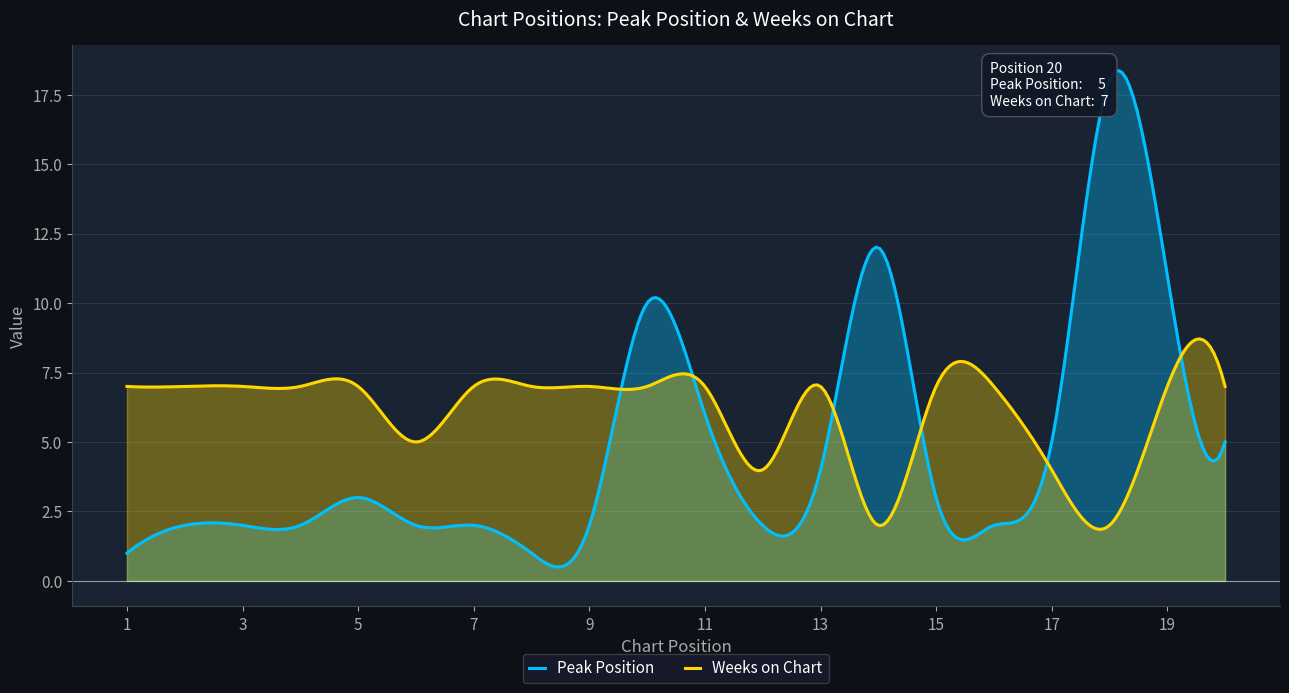

At which category is the sum across all series the highest?

18